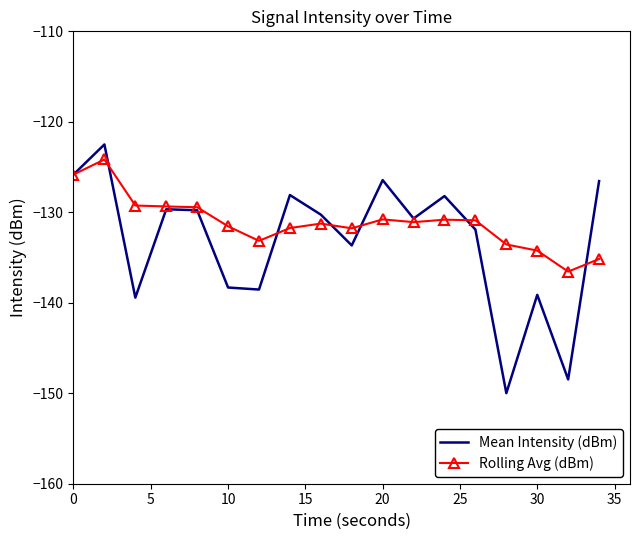

What is the maximum value shown in the chart?

-122.5